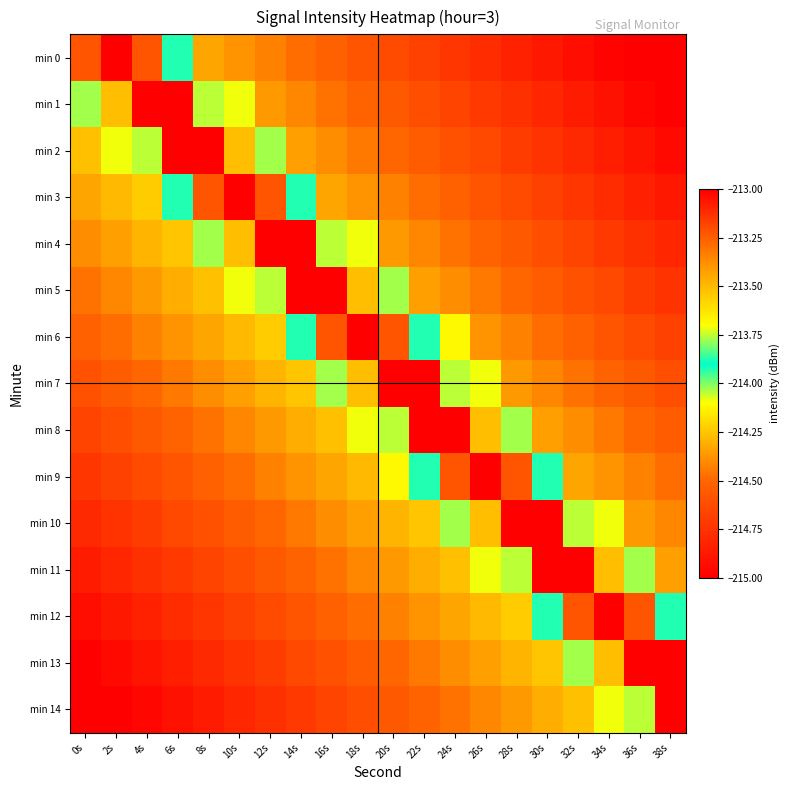

Reading left to right, transcribe all the data shown in this chart.

min 0: 0s=-213.2	2s=-212.6	4s=-213.2	6s=-213.9	8s=-214.3	10s=-214.4	12s=-214.4	14s=-214.5	16s=-214.5	18s=-214.6	20s=-214.6	22s=-214.7	24s=-214.7	26s=-214.8	28s=-214.8	30s=-214.9	32s=-214.9	34s=-215.0	36s=-215.0	38s=-215.1
min 1: 0s=-214.0	2s=-213.5	4s=-212.7	6s=-212.9	8s=-213.8	10s=-214.1	12s=-214.4	14s=-214.4	16s=-214.5	18s=-214.5	20s=-214.6	22s=-214.6	24s=-214.7	26s=-214.7	28s=-214.8	30s=-214.8	32s=-214.9	34s=-214.9	36s=-215.0	38s=-215.0
min 2: 0s=-214.3	2s=-214.1	4s=-213.8	6s=-212.9	8s=-212.7	10s=-213.5	12s=-214.0	14s=-214.3	16s=-214.4	18s=-214.4	20s=-214.5	22s=-214.5	24s=-214.6	26s=-214.6	28s=-214.7	30s=-214.7	32s=-214.8	34s=-214.8	36s=-214.9	38s=-214.9
min 3: 0s=-214.3	2s=-214.3	4s=-214.2	6s=-213.9	8s=-213.2	10s=-212.6	12s=-213.2	14s=-213.9	16s=-214.3	18s=-214.4	20s=-214.4	22s=-214.5	24s=-214.5	26s=-214.6	28s=-214.6	30s=-214.7	32s=-214.7	34s=-214.8	36s=-214.8	38s=-214.9
min 4: 0s=-214.4	2s=-214.3	4s=-214.3	6s=-214.2	8s=-214.0	10s=-213.5	12s=-212.7	14s=-212.9	16s=-213.8	18s=-214.1	20s=-214.4	22s=-214.4	24s=-214.5	26s=-214.5	28s=-214.6	30s=-214.6	32s=-214.7	34s=-214.7	36s=-214.8	38s=-214.8
min 5: 0s=-214.5	2s=-214.4	4s=-214.4	6s=-214.3	8s=-214.3	10s=-214.1	12s=-213.8	14s=-212.9	16s=-212.7	18s=-213.5	20s=-214.0	22s=-214.3	24s=-214.4	26s=-214.4	28s=-214.5	30s=-214.5	32s=-214.6	34s=-214.6	36s=-214.7	38s=-214.7
min 6: 0s=-214.5	2s=-214.5	4s=-214.4	6s=-214.4	8s=-214.3	10s=-214.3	12s=-214.2	14s=-213.9	16s=-213.2	18s=-212.6	20s=-213.2	22s=-213.9	24s=-214.1	26s=-214.4	28s=-214.4	30s=-214.5	32s=-214.5	34s=-214.6	36s=-214.6	38s=-214.7
min 7: 0s=-214.6	2s=-214.5	4s=-214.5	6s=-214.4	8s=-214.4	10s=-214.3	12s=-214.3	14s=-214.2	16s=-214.0	18s=-213.5	20s=-212.7	22s=-212.9	24s=-213.8	26s=-214.1	28s=-214.4	30s=-214.4	32s=-214.5	34s=-214.5	36s=-214.6	38s=-214.6
min 8: 0s=-214.7	2s=-214.6	4s=-214.6	6s=-214.5	8s=-214.5	10s=-214.4	12s=-214.4	14s=-214.3	16s=-214.3	18s=-214.1	20s=-213.8	22s=-212.9	24s=-212.7	26s=-213.5	28s=-214.0	30s=-214.3	32s=-214.4	34s=-214.4	36s=-214.5	38s=-214.5
min 9: 0s=-214.7	2s=-214.7	4s=-214.6	6s=-214.6	8s=-214.5	10s=-214.5	12s=-214.4	14s=-214.4	16s=-214.3	18s=-214.3	20s=-214.1	22s=-213.9	24s=-213.2	26s=-212.6	28s=-213.2	30s=-213.9	32s=-214.3	34s=-214.4	36s=-214.4	38s=-214.5
min 10: 0s=-214.8	2s=-214.7	4s=-214.7	6s=-214.6	8s=-214.6	10s=-214.5	12s=-214.5	14s=-214.4	16s=-214.4	18s=-214.3	20s=-214.3	22s=-214.2	24s=-214.0	26s=-213.5	28s=-212.7	30s=-212.9	32s=-213.8	34s=-214.1	36s=-214.4	38s=-214.4
min 11: 0s=-214.9	2s=-214.8	4s=-214.8	6s=-214.7	8s=-214.7	10s=-214.6	12s=-214.6	14s=-214.5	16s=-214.5	18s=-214.4	20s=-214.4	22s=-214.3	24s=-214.3	26s=-214.1	28s=-213.8	30s=-212.9	32s=-212.7	34s=-213.5	36s=-214.0	38s=-214.3
min 12: 0s=-214.9	2s=-214.9	4s=-214.8	6s=-214.8	8s=-214.7	10s=-214.7	12s=-214.6	14s=-214.6	16s=-214.5	18s=-214.5	20s=-214.4	22s=-214.4	24s=-214.3	26s=-214.3	28s=-214.2	30s=-213.9	32s=-213.2	34s=-212.6	36s=-213.2	38s=-213.9
min 13: 0s=-215.0	2s=-214.9	4s=-214.9	6s=-214.8	8s=-214.8	10s=-214.7	12s=-214.7	14s=-214.6	16s=-214.6	18s=-214.5	20s=-214.5	22s=-214.4	24s=-214.4	26s=-214.3	28s=-214.3	30s=-214.2	32s=-214.0	34s=-213.5	36s=-212.7	38s=-212.9
min 14: 0s=-215.1	2s=-215.0	4s=-215.0	6s=-214.9	8s=-214.9	10s=-214.8	12s=-214.8	14s=-214.7	16s=-214.7	18s=-214.6	20s=-214.6	22s=-214.5	24s=-214.5	26s=-214.4	28s=-214.4	30s=-214.3	32s=-214.3	34s=-214.1	36s=-213.8	38s=-212.9